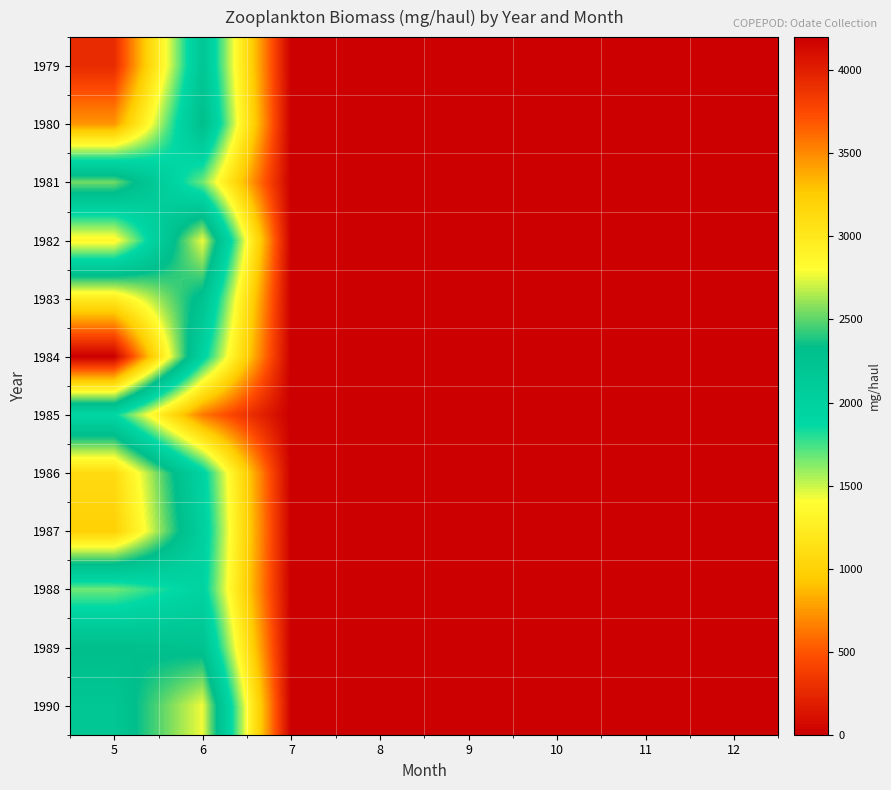

Reading right to left, extract all data points from this chart.

1979: 12=0	11=0	10=0	9=0	8=0	7=0	6=2191	5=275
1980: 12=0	11=0	10=0	9=0	8=0	7=0	6=2331	5=740
1981: 12=0	11=0	10=0	9=0	8=0	7=0	6=1663	5=2540
1982: 12=0	11=0	10=0	9=0	8=0	7=0	6=2772	5=1334
1983: 12=0	11=0	10=0	9=0	8=0	7=0	6=2258	5=2971
1984: 12=0	11=0	10=0	9=0	8=0	7=0	6=1955	5=4200
1985: 12=0	11=0	10=0	9=0	8=0	7=0	6=631	5=1890
1986: 12=0	11=0	10=0	9=0	8=0	7=0	6=1954	5=3120
1987: 12=0	11=0	10=0	9=0	8=0	7=0	6=2022	5=3216
1988: 12=0	11=0	10=0	9=0	8=0	7=0	6=1955	5=1663
1989: 12=0	11=0	10=0	9=0	8=0	7=0	6=2258	5=2331
1990: 12=0	11=0	10=0	9=0	8=0	7=0	6=2772	5=2191